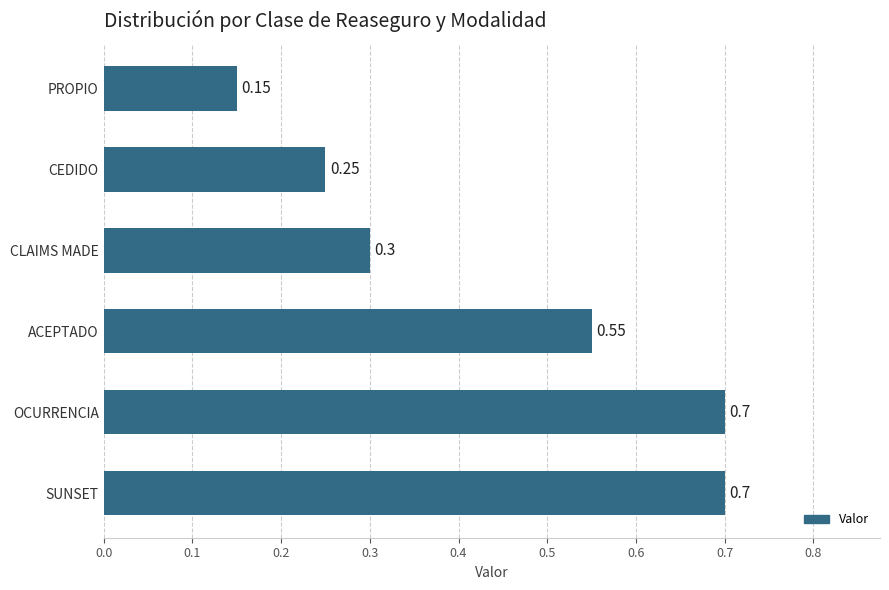

How many bars are there in total?

6